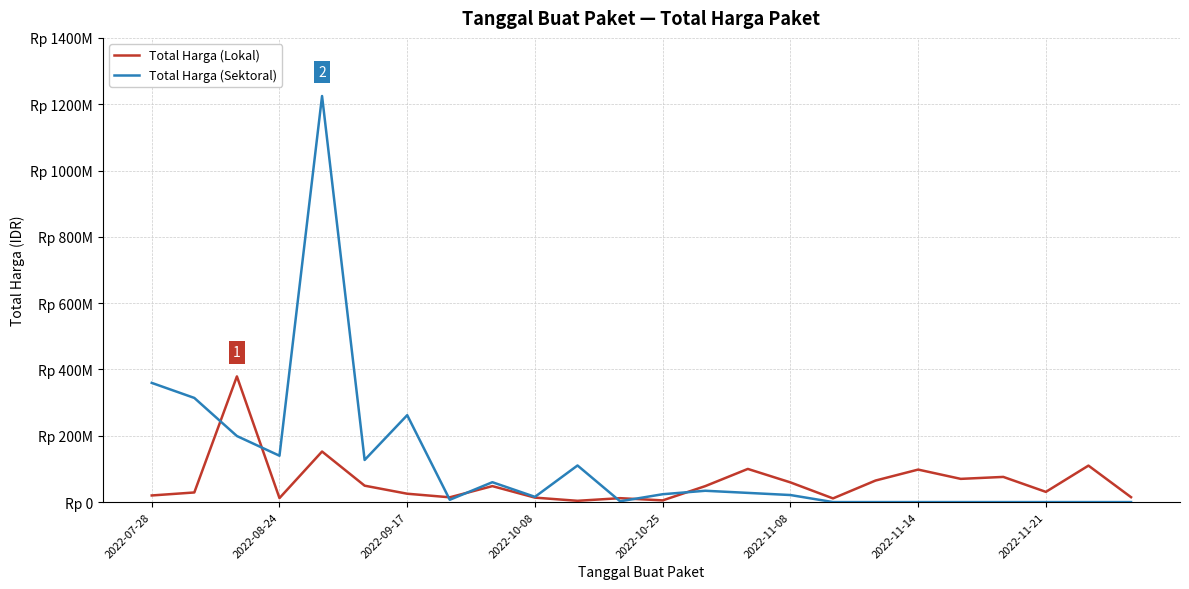

What is the sum of all Total Harga (Sektoral) values?

2928630175